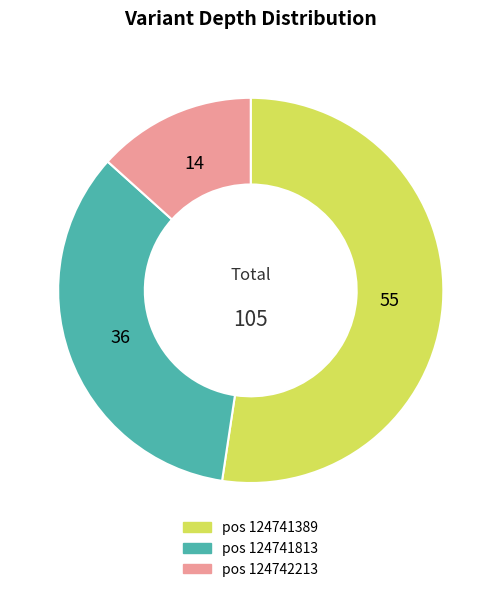

Does any single category account for the majority?

Yes